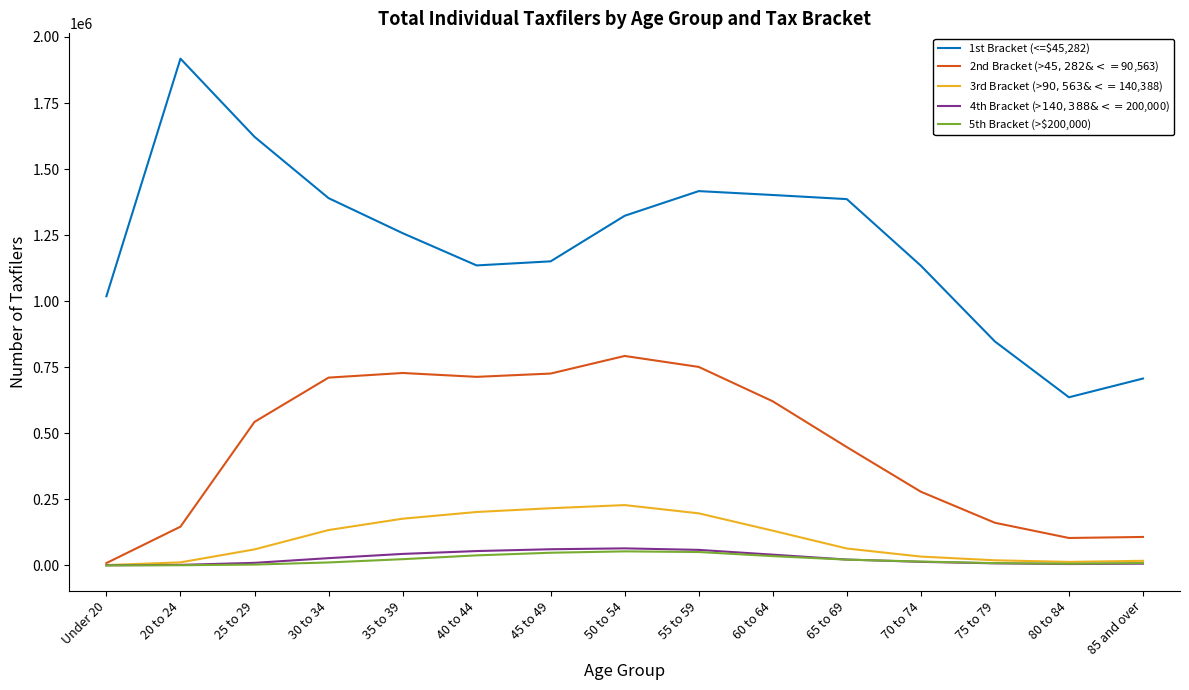

True or false: 4th Bracket (>$140,388 & <=$200,000) has a value of 13630 at 70 to 74.

True